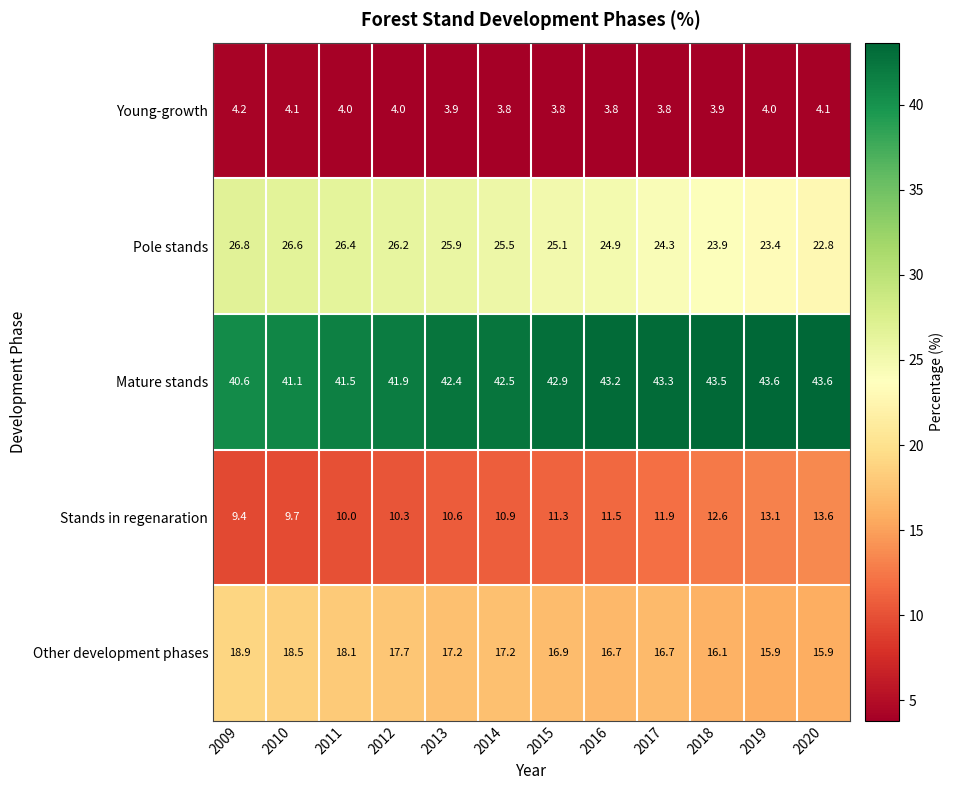

At which label does Stands in regenaration reach its minimum?

2009